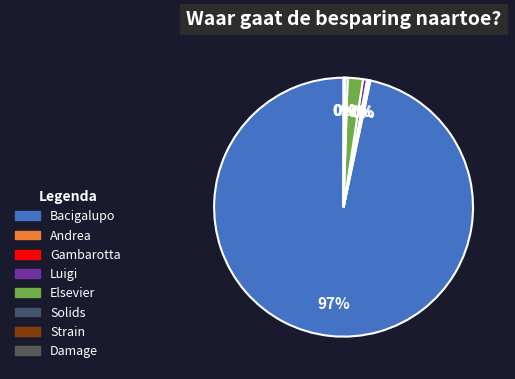

To the nearest percent, what is the difference between the largest and smallest slice percentages?

97%